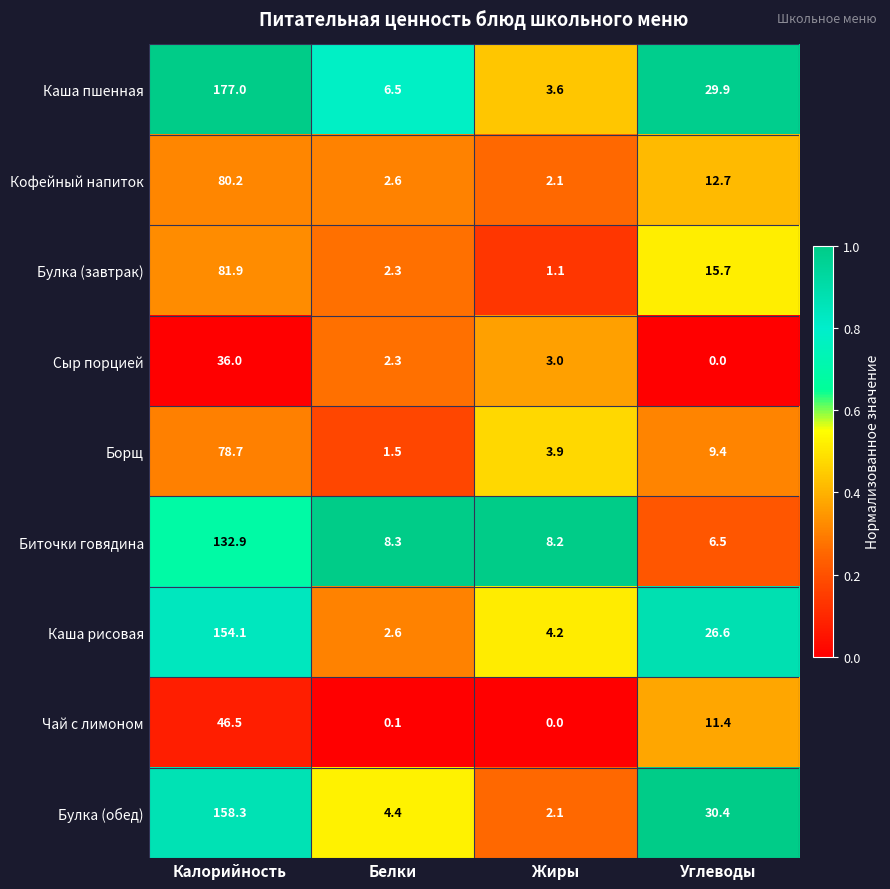

What is the difference between the Борщ values at Жиры and Калорийность?

74.8